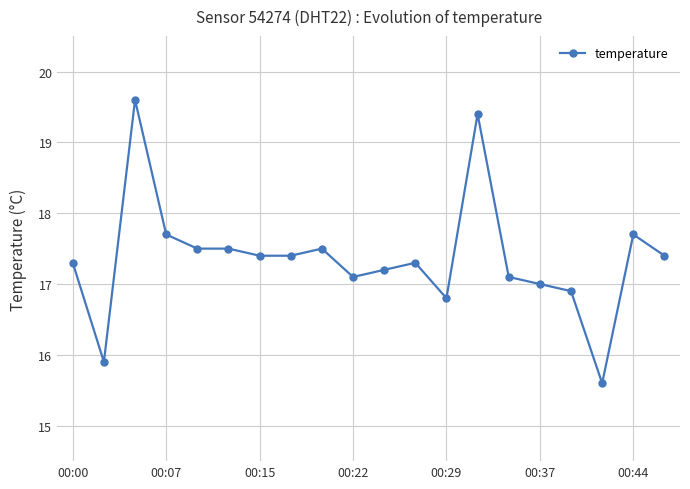

What is the smallest value displayed?

15.6